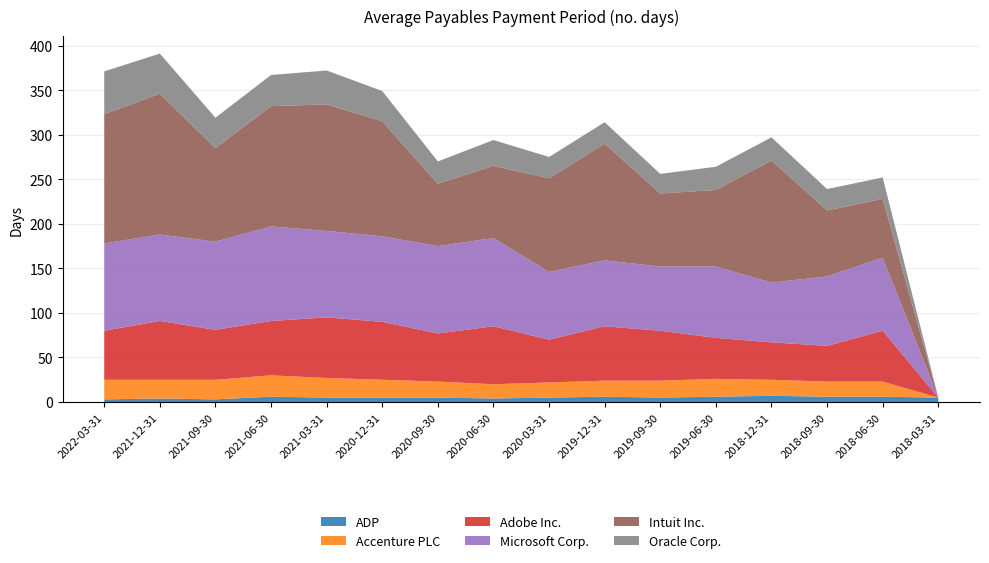

Reading left to right, what are all the values shown in this chart?

ADP: 2022-03-31=3	2021-12-31=4	2021-09-30=3	2021-06-30=6	2021-03-31=5	2020-12-31=5	2020-09-30=5	2020-06-30=4	2020-03-31=5	2019-12-31=6	2019-09-30=5	2019-06-30=6	2018-12-31=7	2018-09-30=6	2018-06-30=6	2018-03-31=5
Accenture PLC: 2022-03-31=22	2021-12-31=21	2021-09-30=22	2021-06-30=24	2021-03-31=22	2020-12-31=20	2020-09-30=18	2020-06-30=16	2020-03-31=17	2019-12-31=18	2019-09-30=19	2019-06-30=20	2018-12-31=18	2018-09-30=17	2018-06-30=17	2018-03-31=0
Adobe Inc.: 2022-03-31=55	2021-12-31=66	2021-09-30=56	2021-06-30=61	2021-03-31=68	2020-12-31=65	2020-09-30=54	2020-06-30=65	2020-03-31=48	2019-12-31=61	2019-09-30=56	2019-06-30=46	2018-12-31=42	2018-09-30=40	2018-06-30=57	2018-03-31=0
Microsoft Corp.: 2022-03-31=98	2021-12-31=97	2021-09-30=99	2021-06-30=106	2021-03-31=97	2020-12-31=96	2020-09-30=98	2020-06-30=99	2020-03-31=76	2019-12-31=74	2019-09-30=72	2019-06-30=80	2018-12-31=67	2018-09-30=78	2018-06-30=82	2018-03-31=0
Intuit Inc.: 2022-03-31=145	2021-12-31=158	2021-09-30=105	2021-06-30=135	2021-03-31=142	2020-12-31=129	2020-09-30=70	2020-06-30=81	2020-03-31=105	2019-12-31=131	2019-09-30=82	2019-06-30=86	2018-12-31=137	2018-09-30=74	2018-06-30=66	2018-03-31=0
Oracle Corp.: 2022-03-31=48	2021-12-31=45	2021-09-30=34	2021-06-30=35	2021-03-31=38	2020-12-31=34	2020-09-30=25	2020-06-30=29	2020-03-31=24	2019-12-31=24	2019-09-30=22	2019-06-30=26	2018-12-31=26	2018-09-30=24	2018-06-30=24	2018-03-31=0